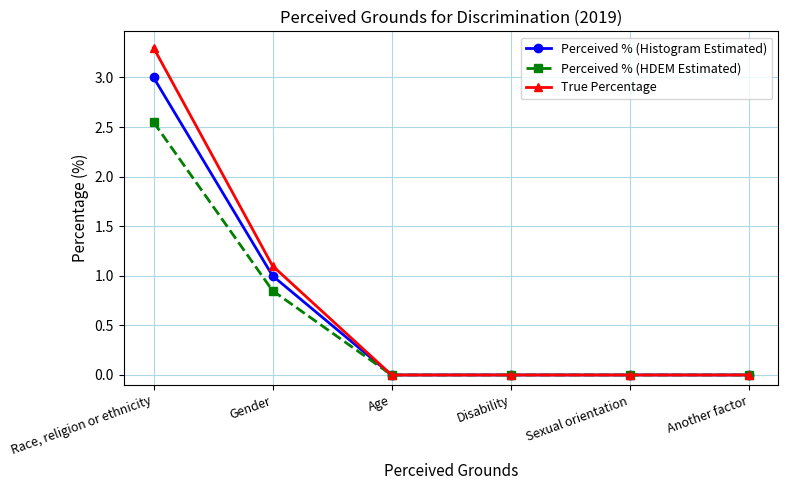

Rank the series by their maximum value, from highest to lowest.

True Percentage, Perceived % (Histogram Estimated), Perceived % (HDEM Estimated)